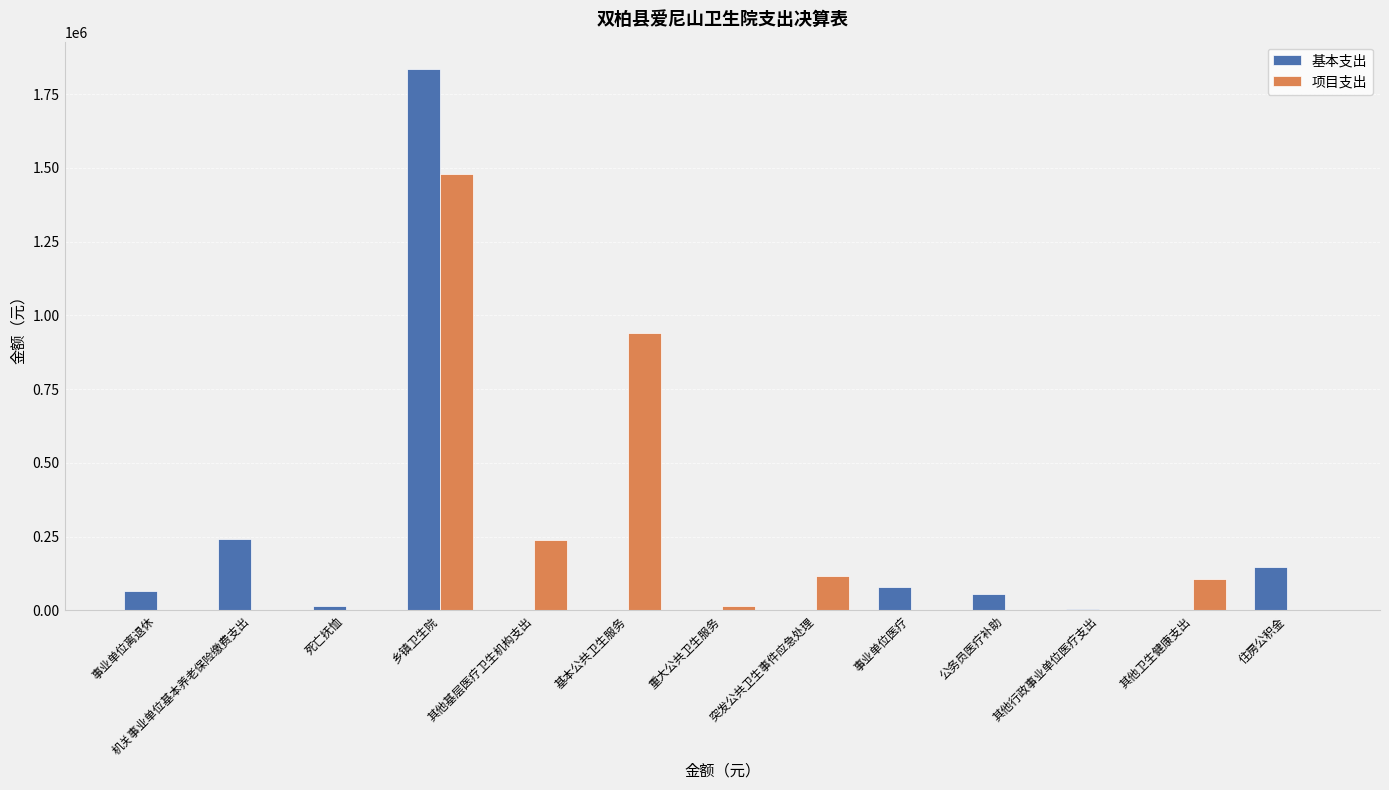

What is the highest value of the 项目支出 series?

1480833.4